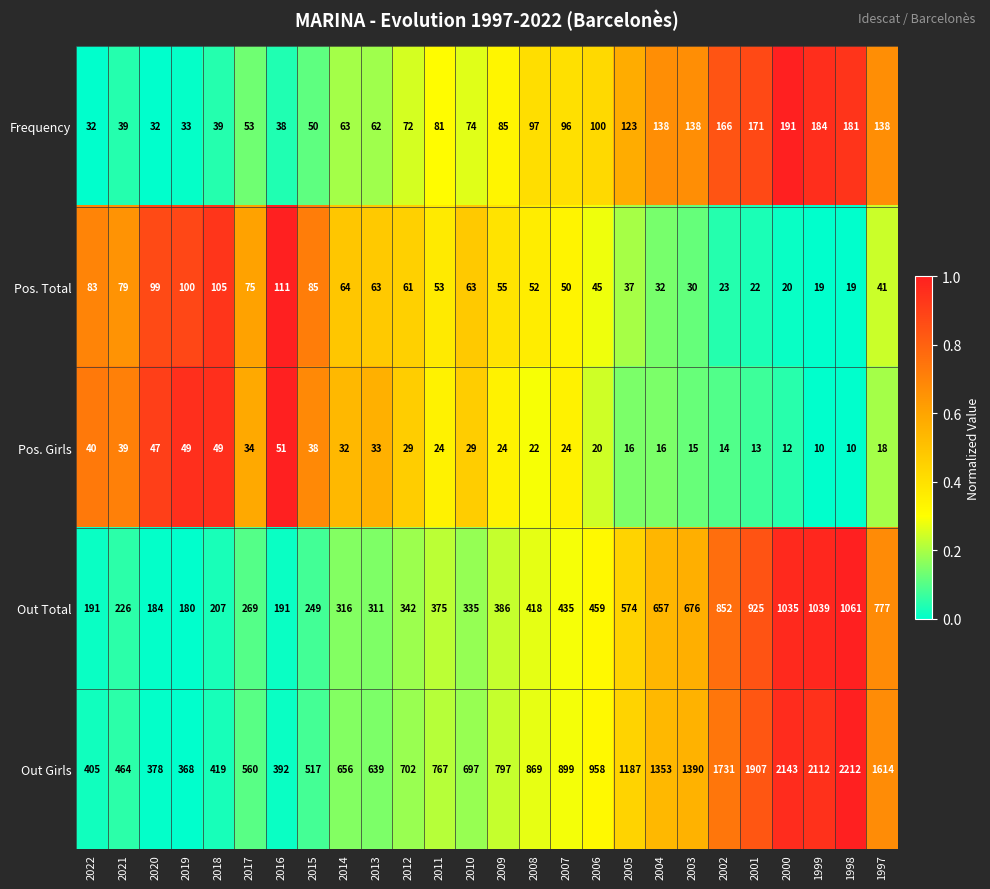

Which category has the highest value across all series?

1998